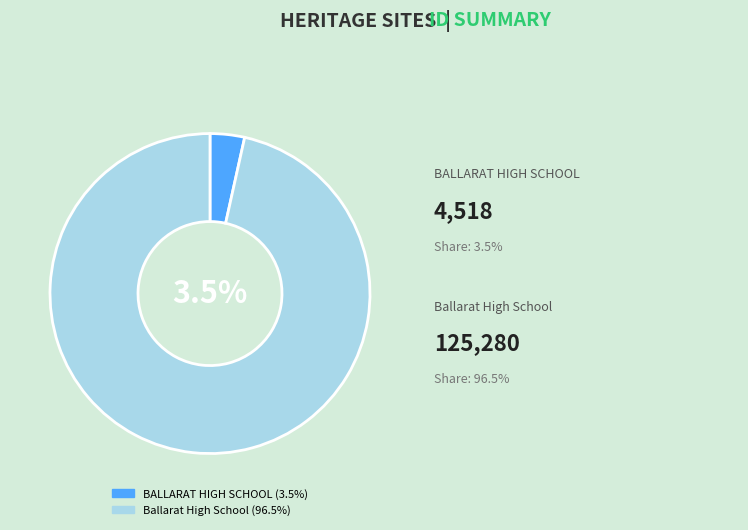

Which category has the biggest portion of the pie?

Ballarat High School